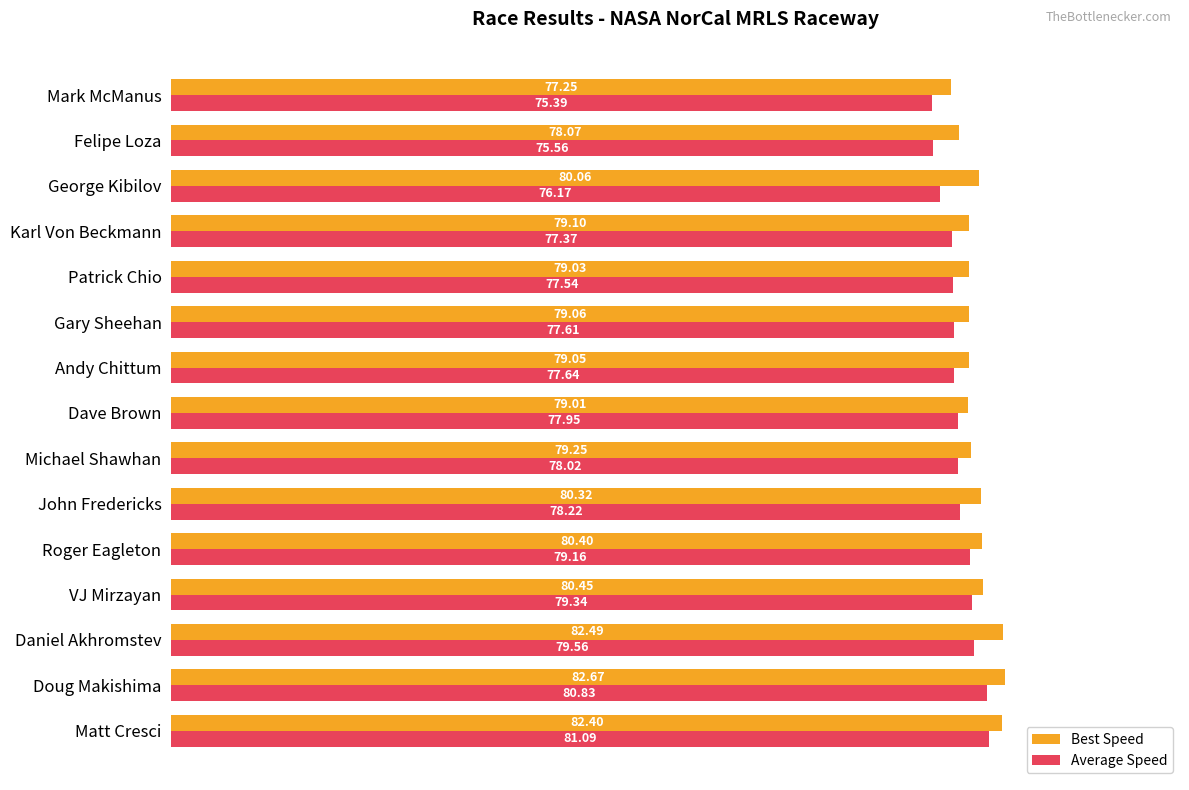

What is the difference between the maximum and minimum values in the Best Speed series?

5.4